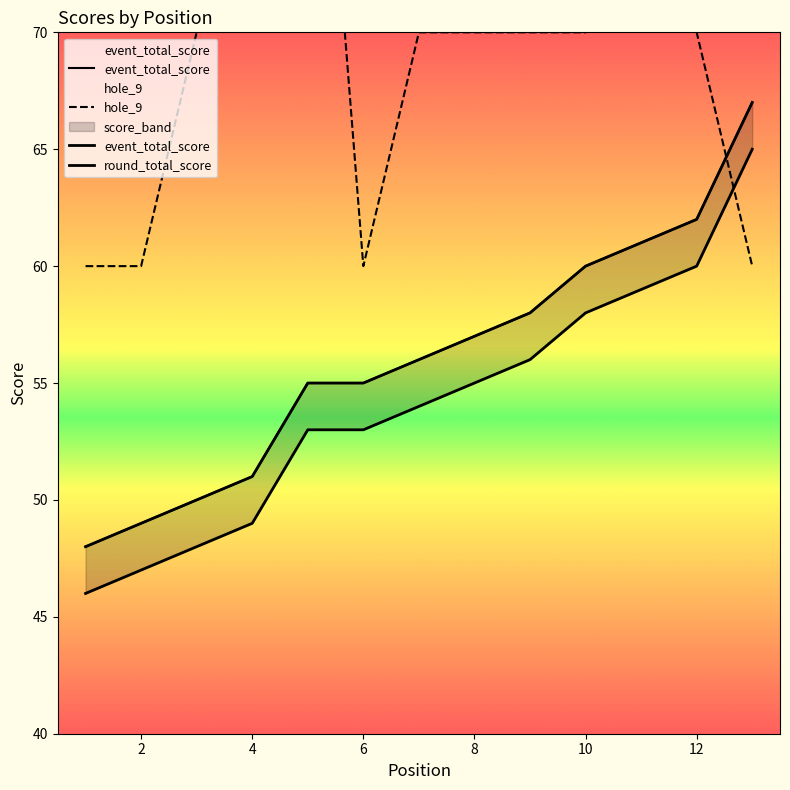

What is the label of the 12th point from the right?

2